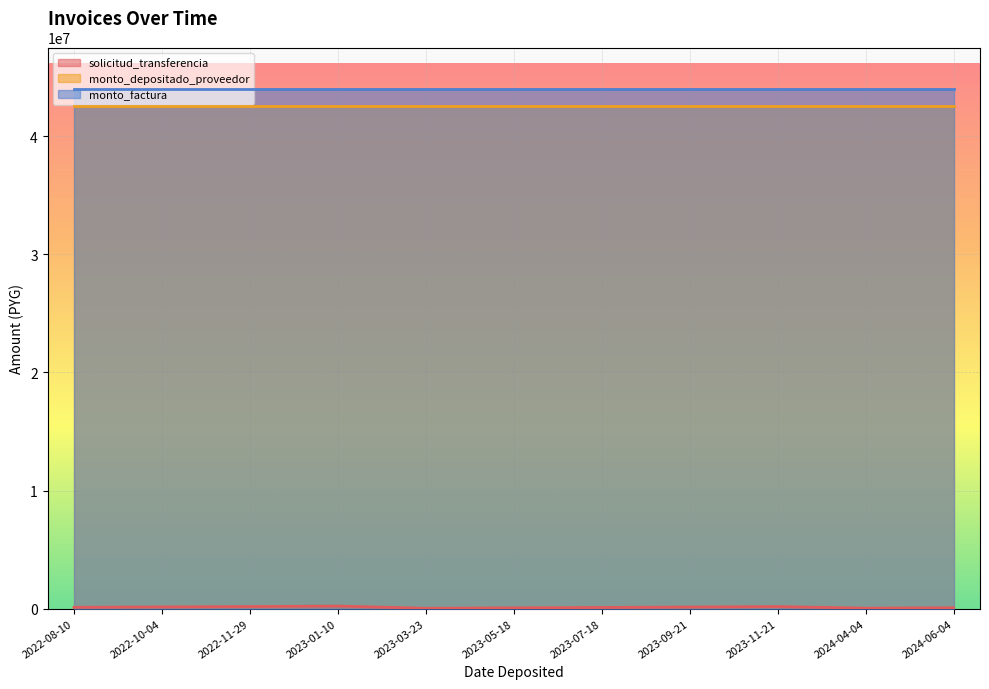

Does the chart display data point markers on the line(s)?

No